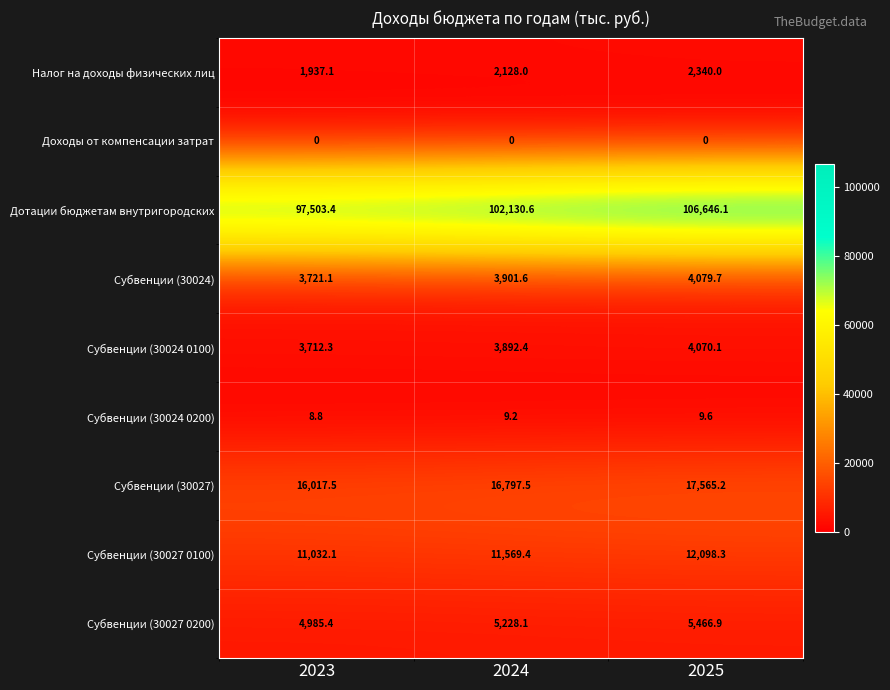

How many distinct data groups are displayed?

9